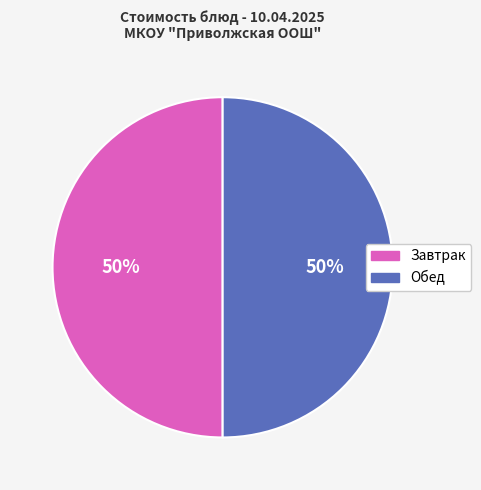

Is it true that Обед is 50% of the pie?

True